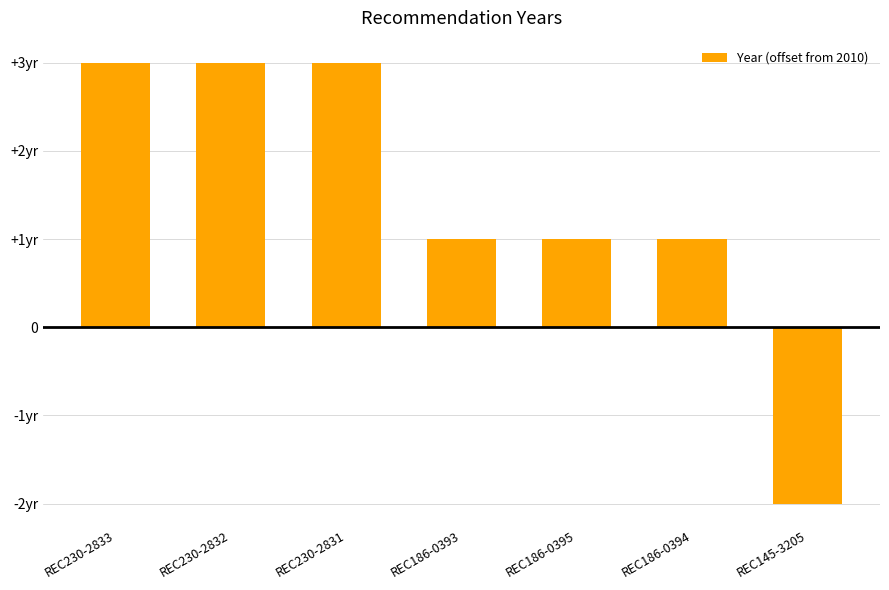

The value at REC230-2832 is 2. True or false?

False